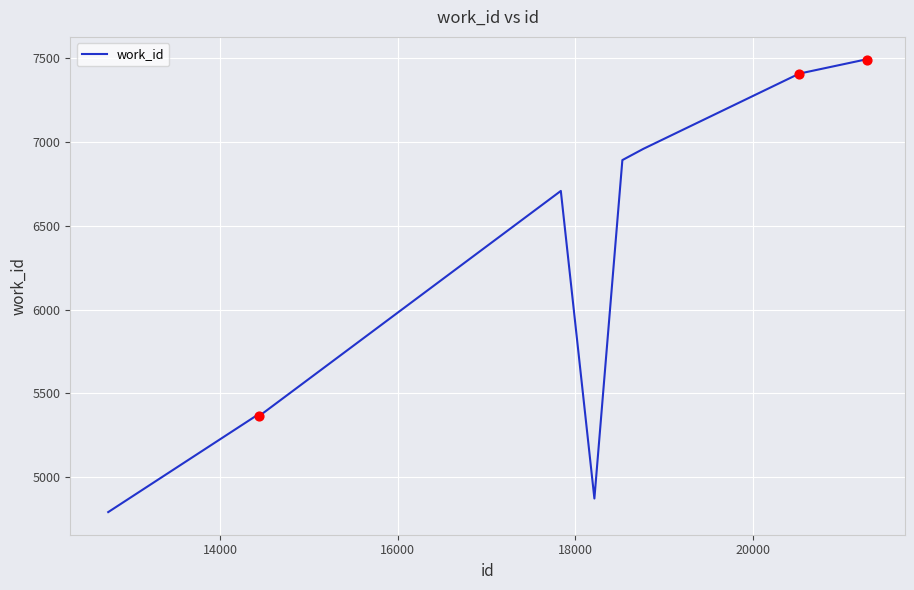

What is the difference between the maximum and minimum values?

2700